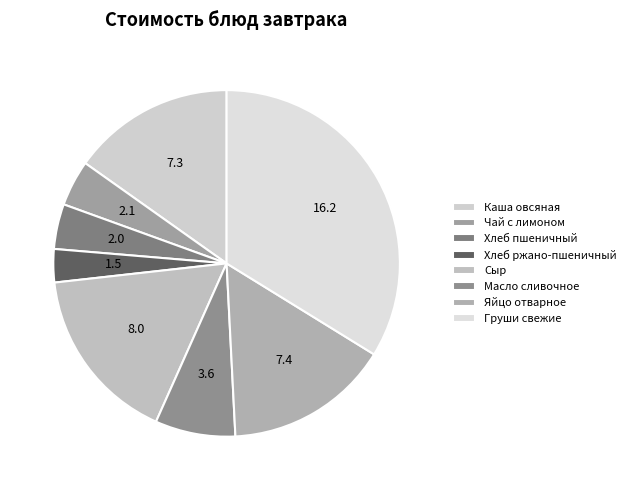

To the nearest percent, what portion does Чай с лимоном represent?

4%